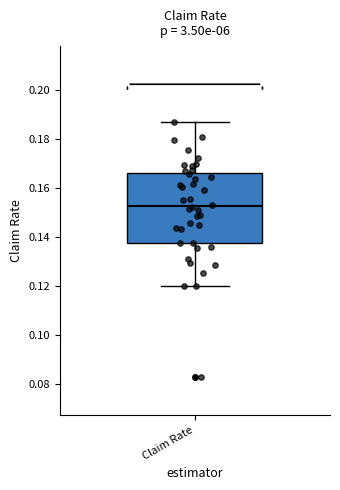

Transcribe this box plot: give where the median line is, the range the box spans, and where the two whiskers end, as read against the y-axis. The values are not printed on the chart, so give them approximately, as read against the axis.

median 0.152, box 0.138 to 0.166, whiskers 0.120 to 0.186